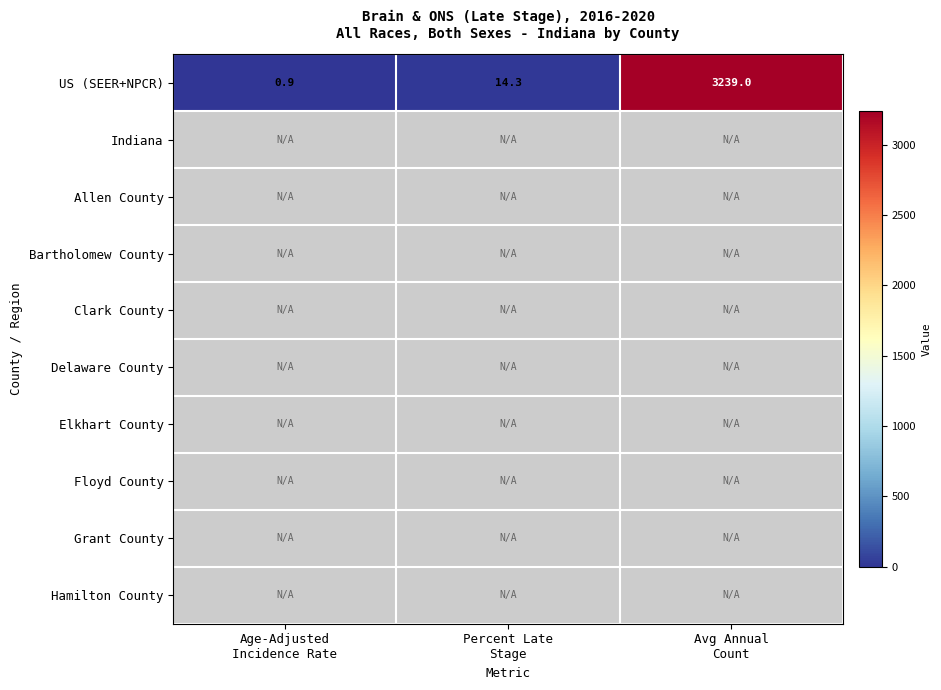

Which series changed the most between Age-Adjusted Incidence Rate and Avg Annual Count?

US (SEER+NPCR)